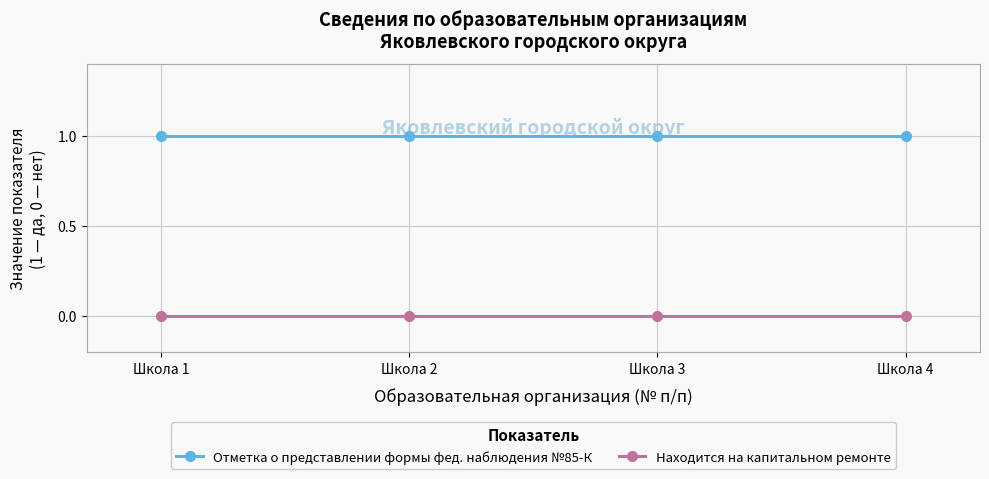

What are all the series names shown in the legend?

Отметка о представлении формы фед. наблюдения №85-К, Находится на капитальном ремонте